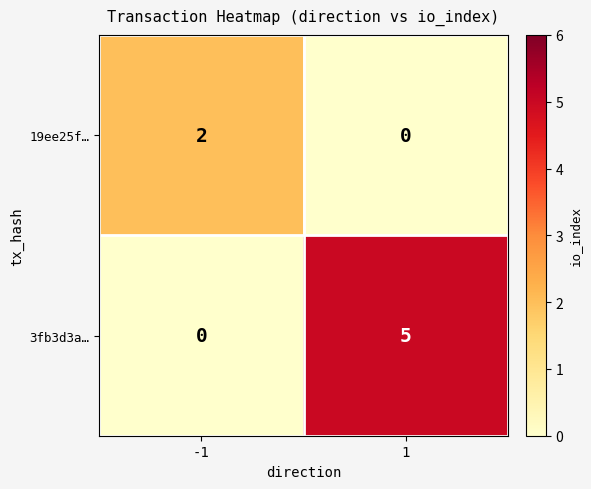

List the series in order of their overall mean, highest first.

3fb3d3a…, 19ee25f…